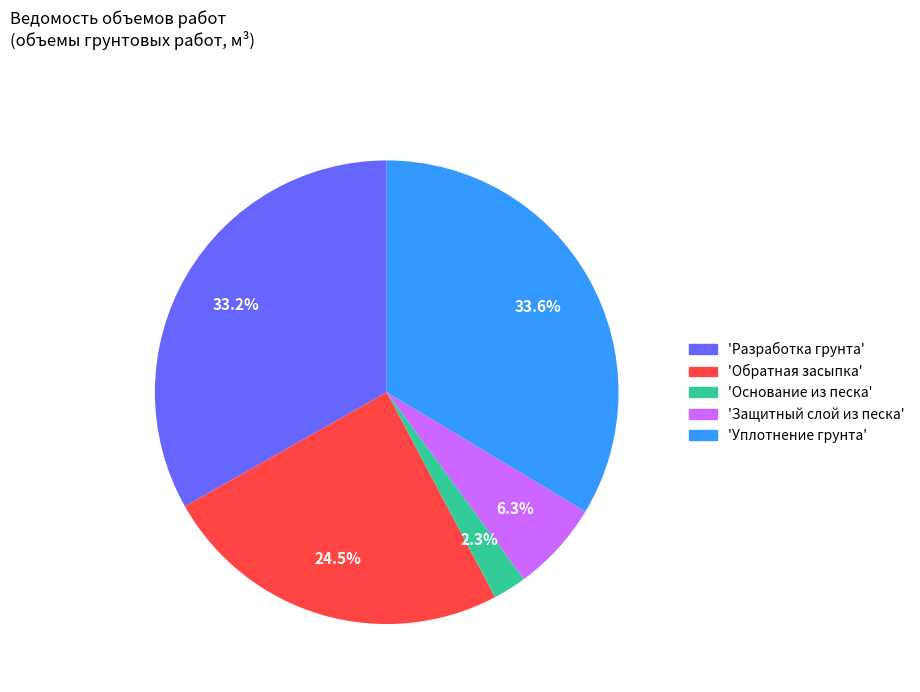

Is there any slice that represents more than half of the pie?

No